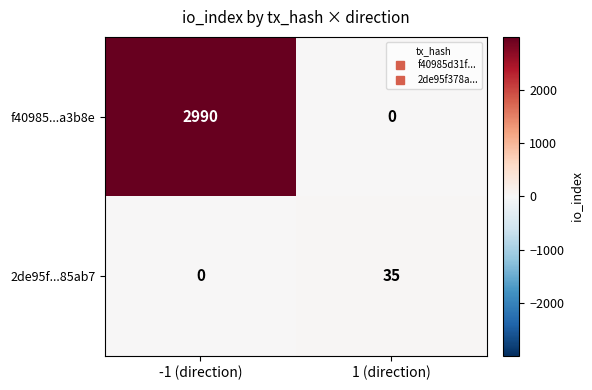

The value of 2de95f...85ab7 at -1 (direction) is 0. True or false?

True